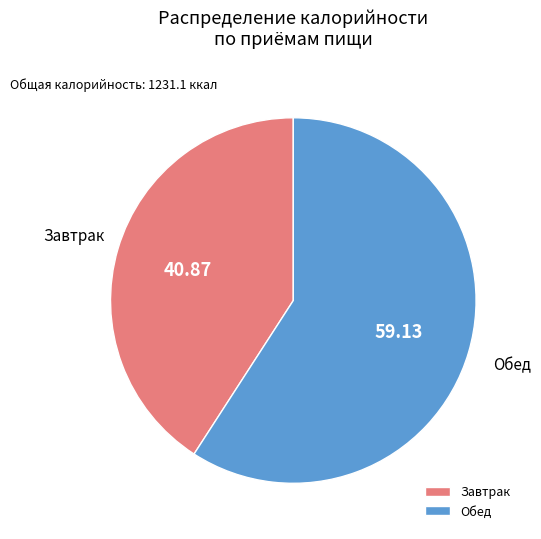

Is Завтрак the majority of the pie?

No